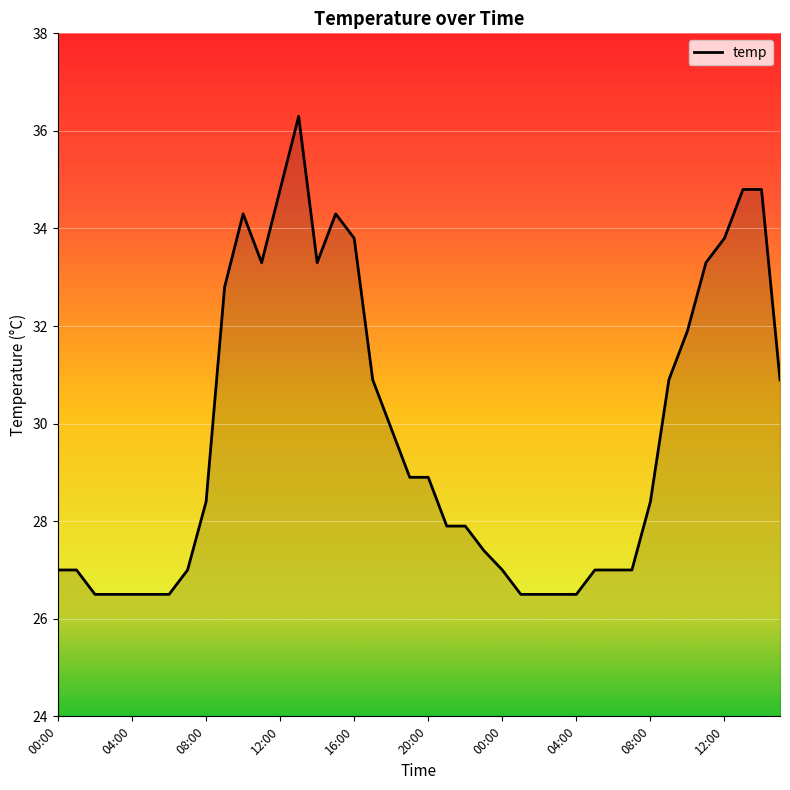

What is the minimum value shown in the chart?

26.5